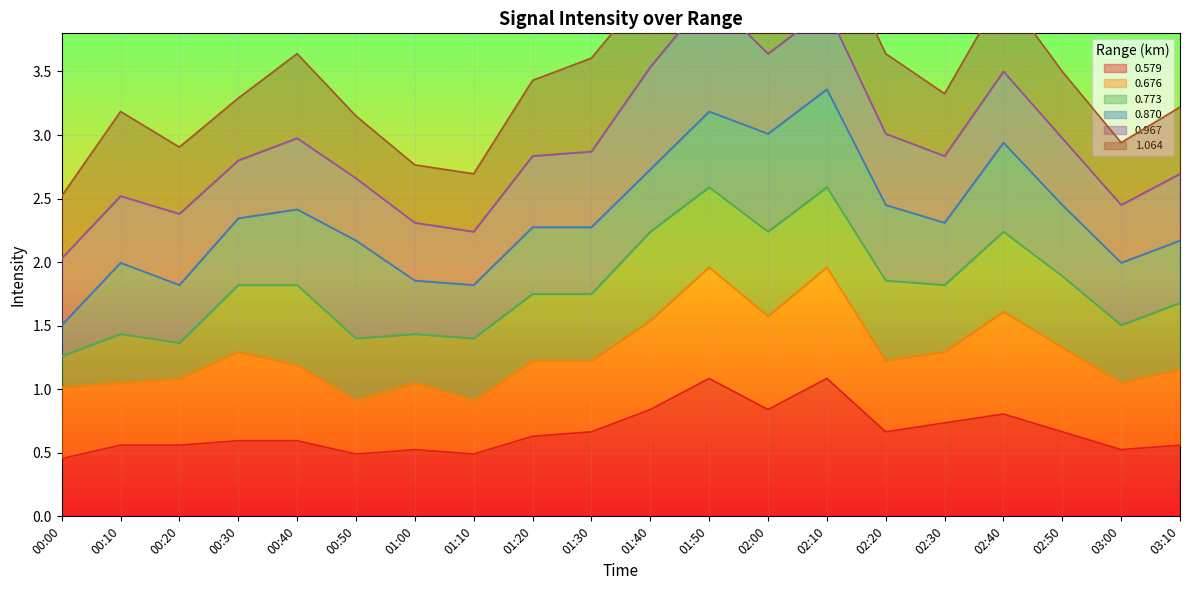

Is it true that 0.579 equals 0.4 at 02:10?

False